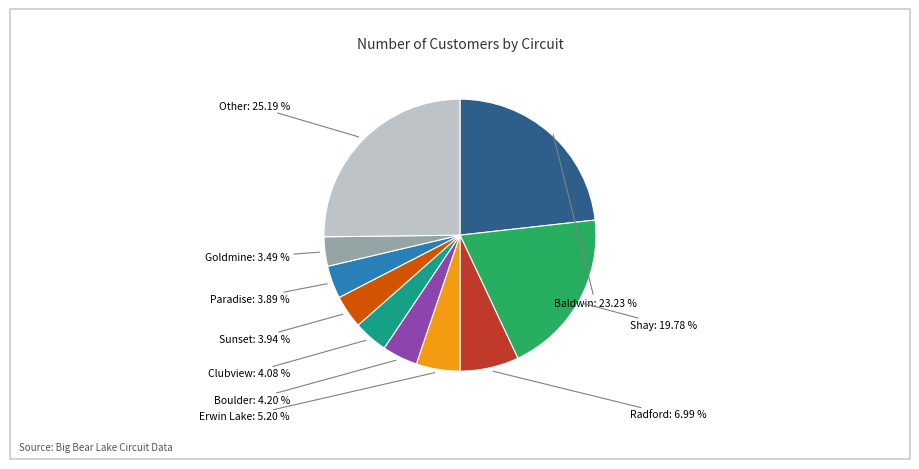

Does any single category account for the majority?

No